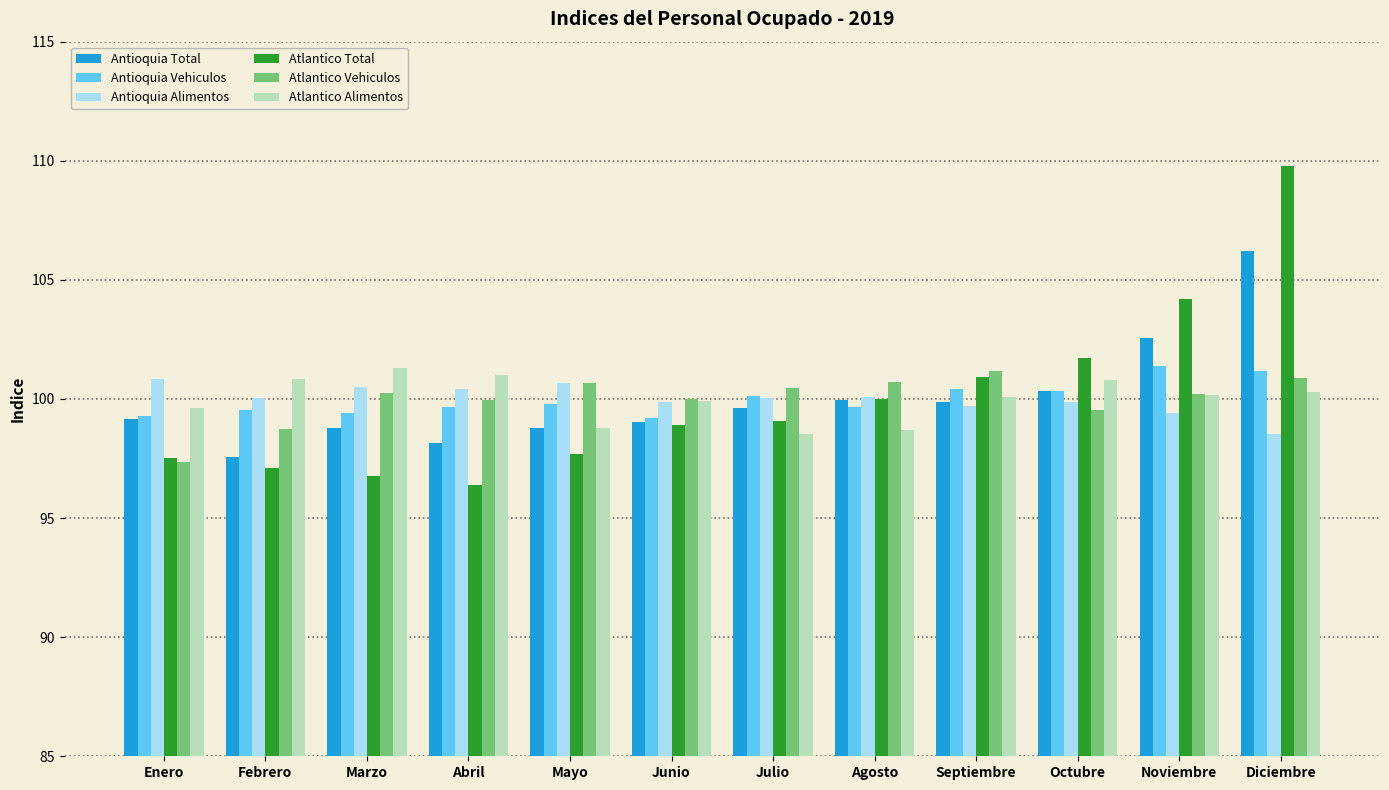

Is the value of Antioquia Total at Diciembre greater than the value of Antioquia Alimentos at Junio?

Yes